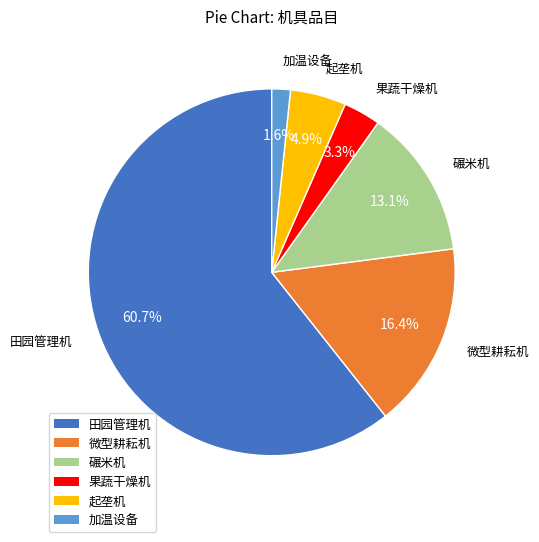

What percentage do 碾米机 and 微型耕耘机 together represent?

29.5%